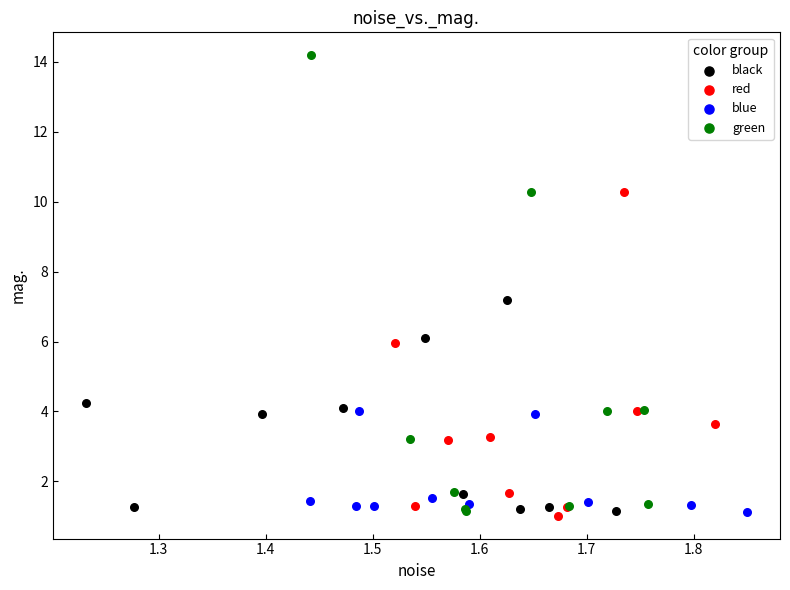

Which series contains the highest Y value?

green